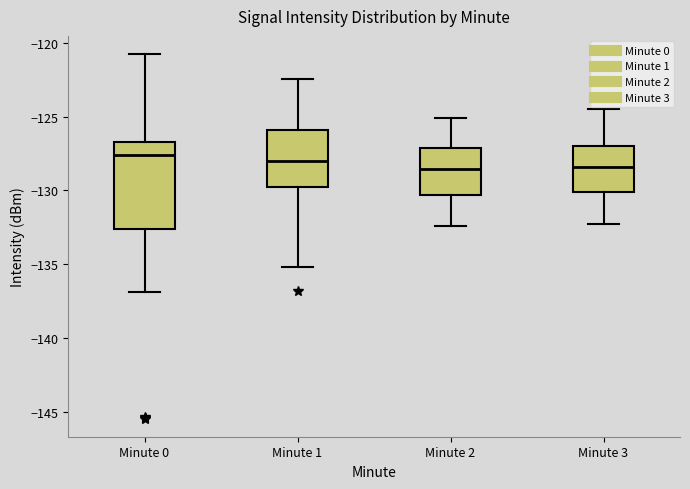

Reading left to right, read every box against the y-axis: the position of its median line, the range the box covers, and the ends of its whiskers. The values are not printed on the chart, so give them approximately, as read against the axis.

Minute 0: median -127.5, box -132.5 to -126.5, whiskers -137.0 to -121.0
Minute 1: median -128.0, box -130.0 to -126.0, whiskers -135.0 to -122.5
Minute 2: median -128.5, box -130.5 to -127.0, whiskers -132.5 to -125.0
Minute 3: median -128.5, box -130.0 to -127.0, whiskers -132.5 to -124.5